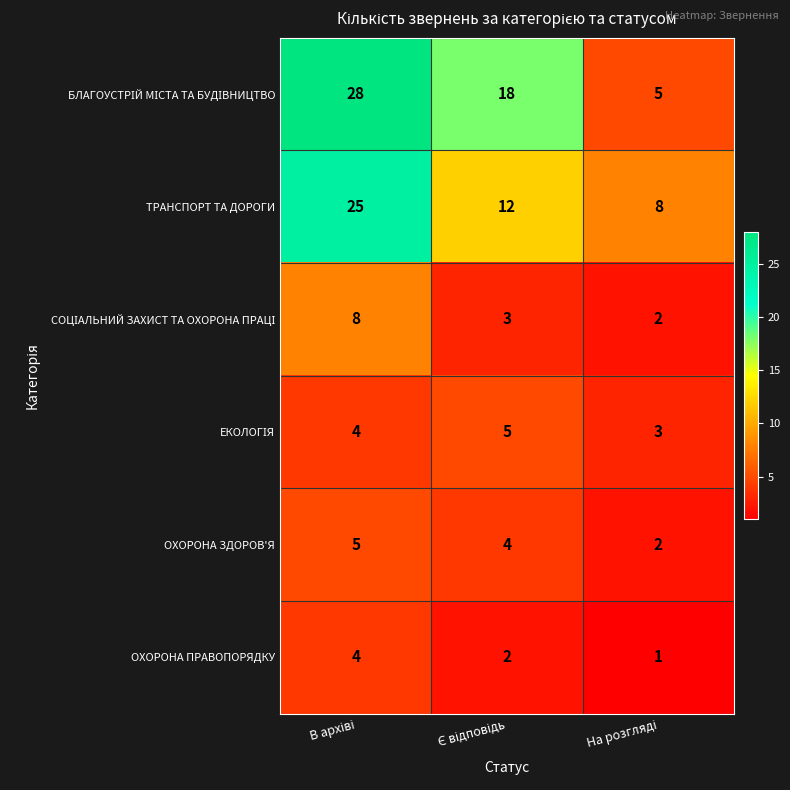

What is the sum of all ОХОРОНА ЗДОРОВ'Я values?

11